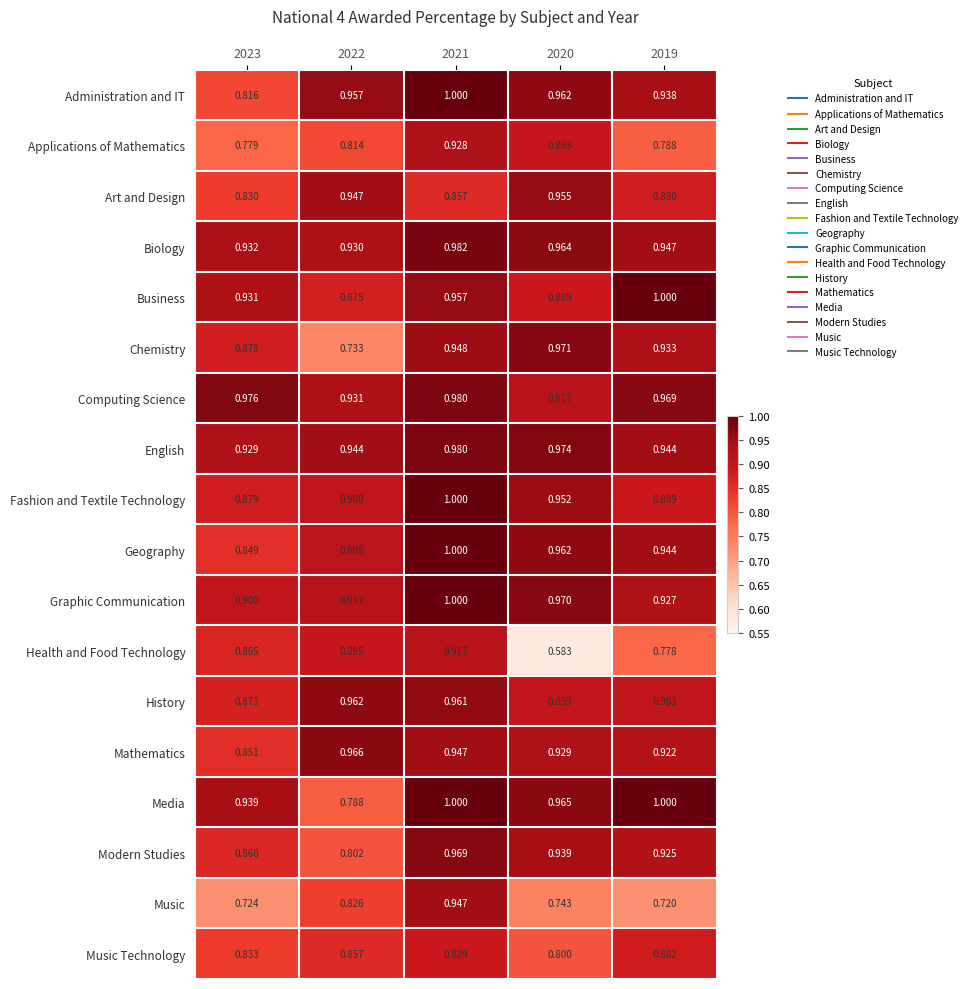

Is the value of Music at 2020 greater than the value of Media at 2021?

No